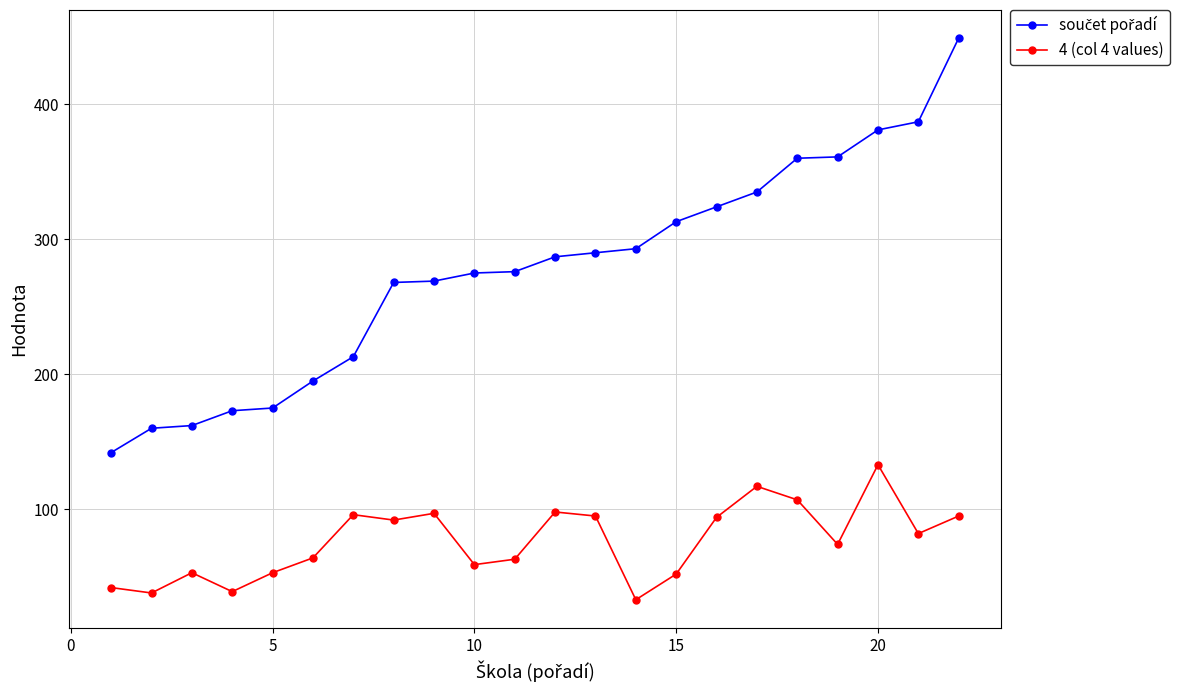

What is the average value of the 4 (col 4 values) series?

76